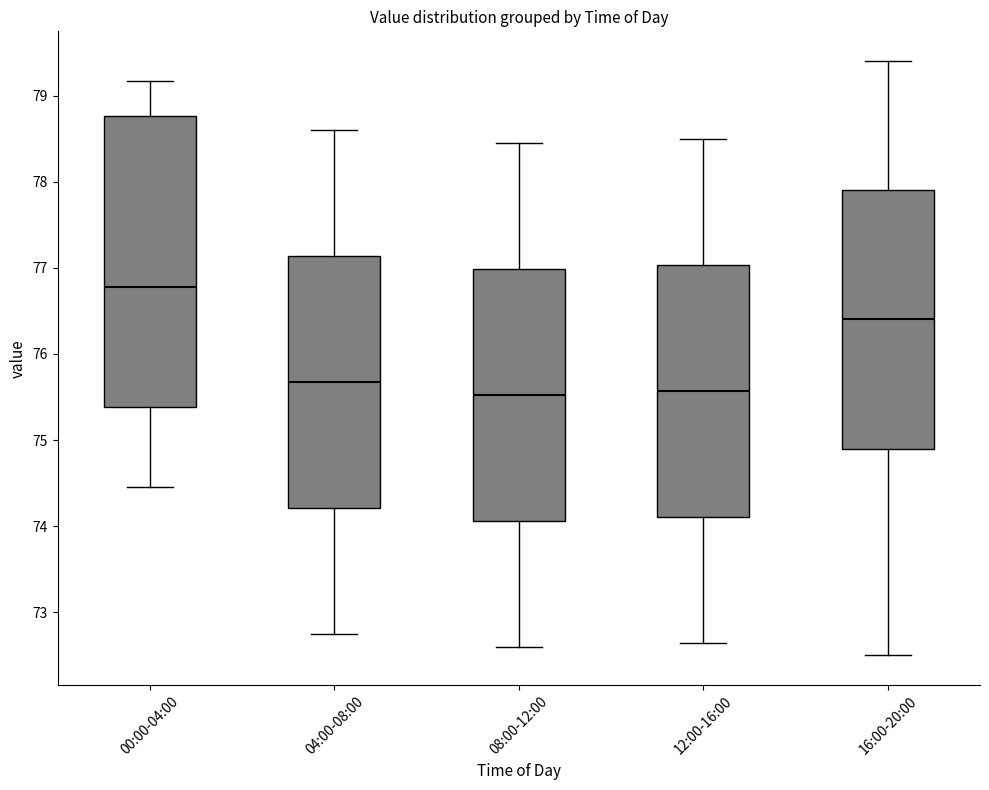

Reading left to right, read every box against the y-axis: the position of its median line, the range the box covers, and the ends of its whiskers. The values are not printed on the chart, so give them approximately, as read against the axis.

00:00-04:00: median 76.8, box 75.4 to 78.8, whiskers 74.5 to 79.2
04:00-08:00: median 75.7, box 74.2 to 77.1, whiskers 72.8 to 78.6
08:00-12:00: median 75.5, box 74.1 to 77.0, whiskers 72.6 to 78.5
12:00-16:00: median 75.6, box 74.1 to 77.0, whiskers 72.7 to 78.5
16:00-20:00: median 76.4, box 74.9 to 77.9, whiskers 72.5 to 79.4